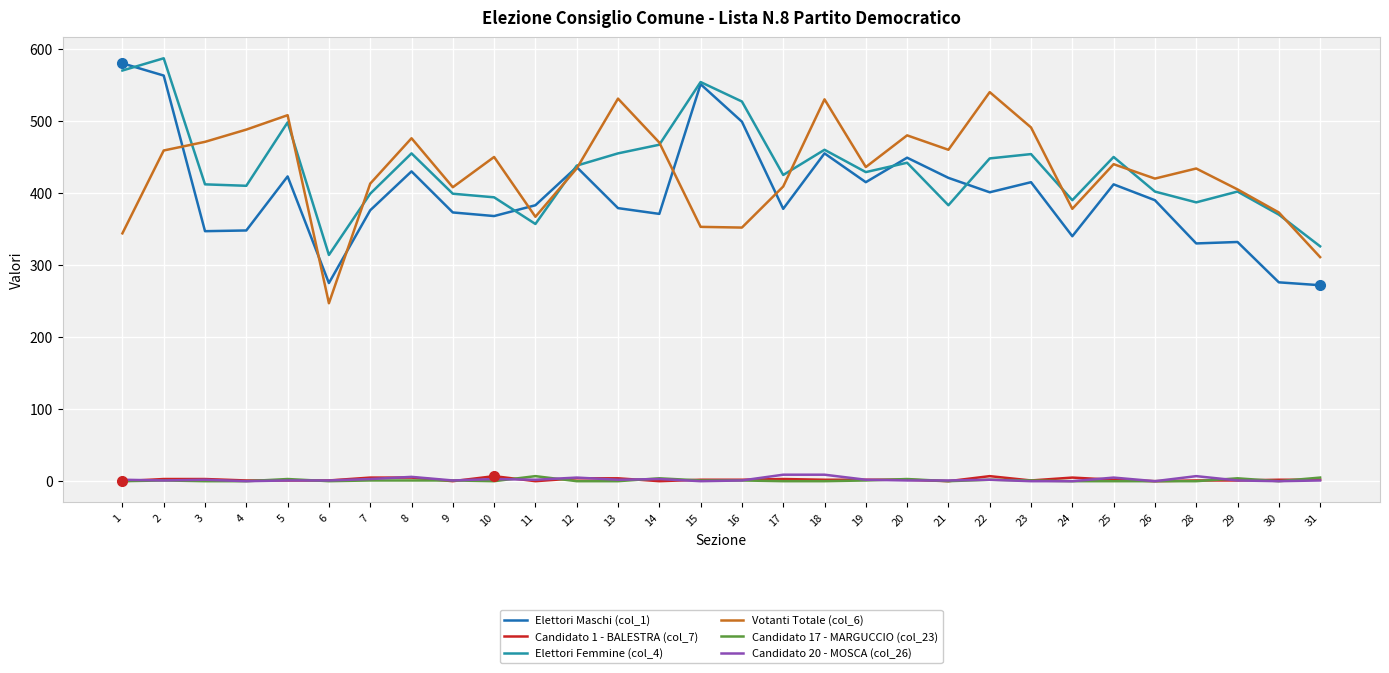

True or false: Candidato 20 - MOSCA (col_26) and Elettori Maschi (col_1) cross at least once.

False